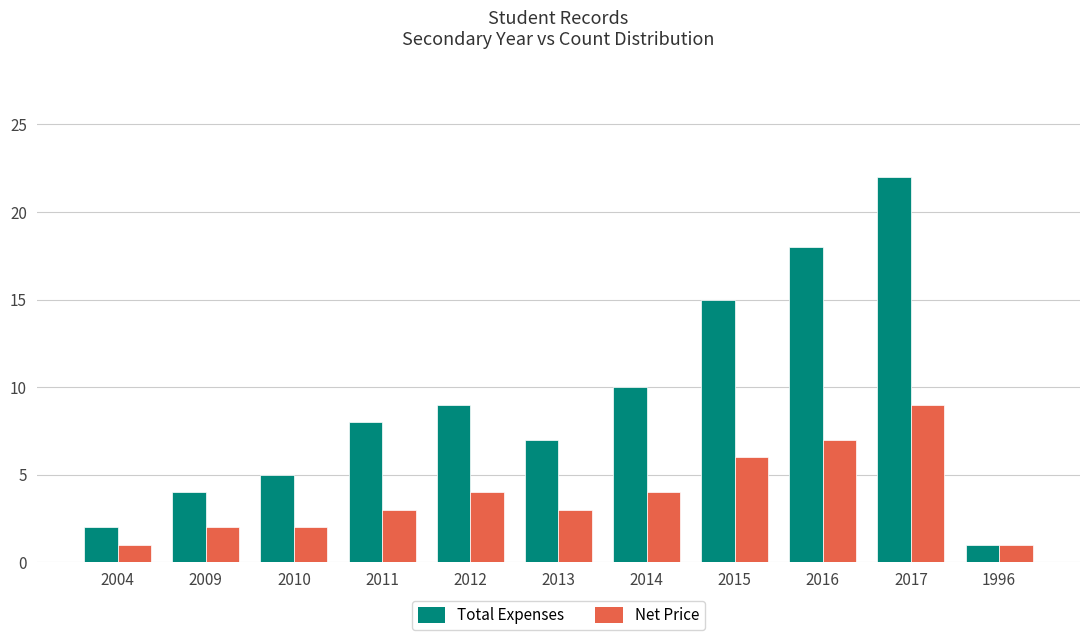

What is the approximate value of Net Price at 2016?

7